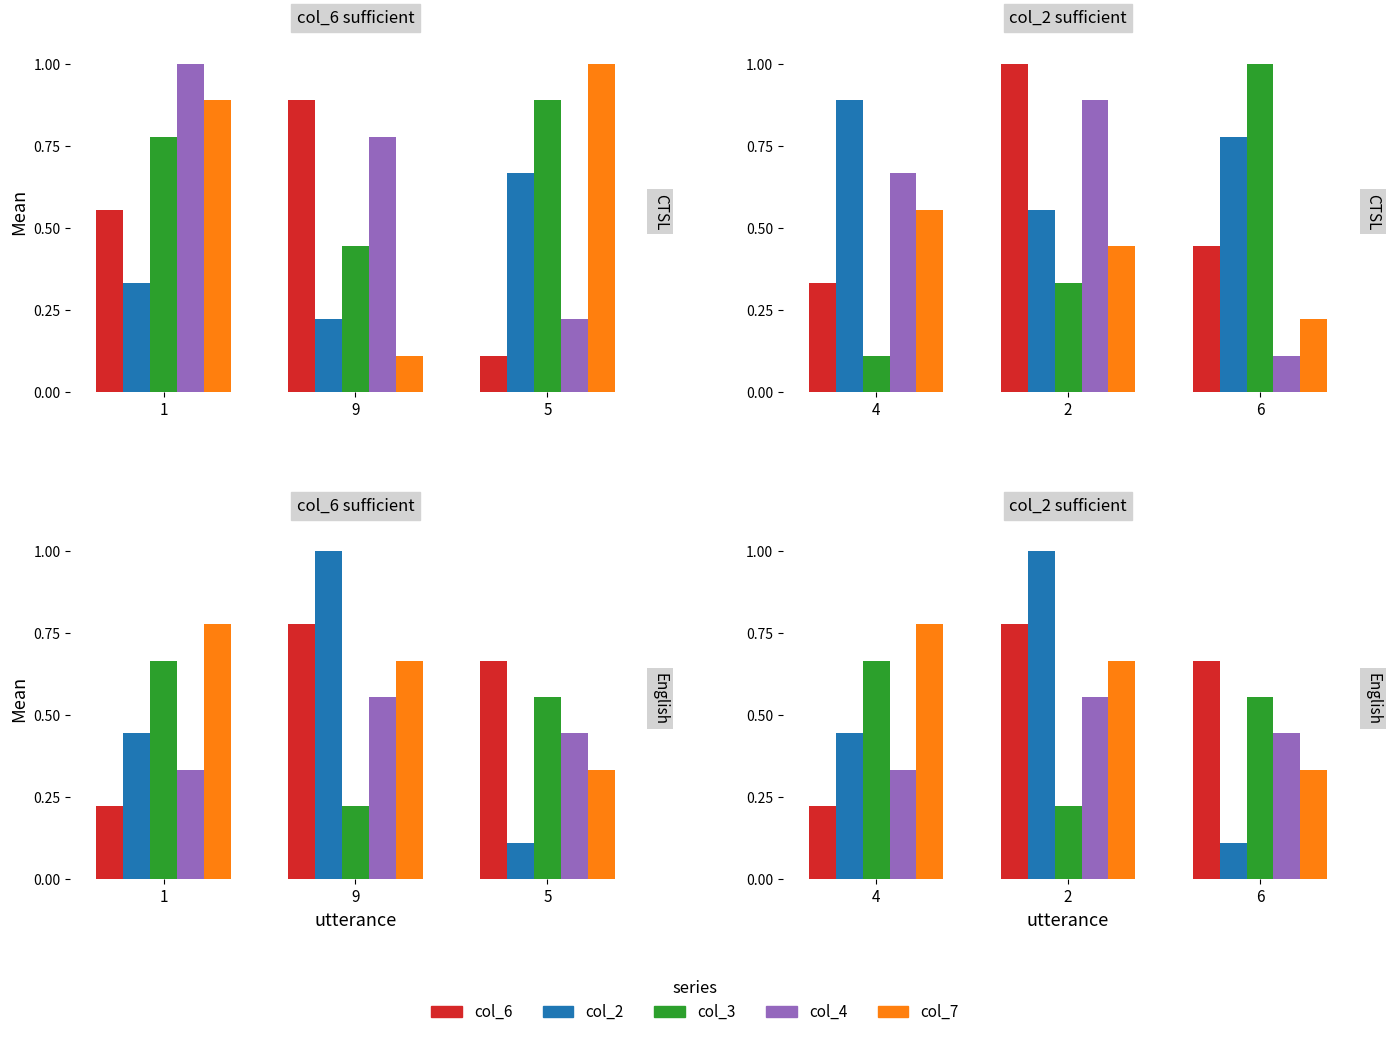

What is the value of the col_7 bar at the 3rd from the left?

0.3